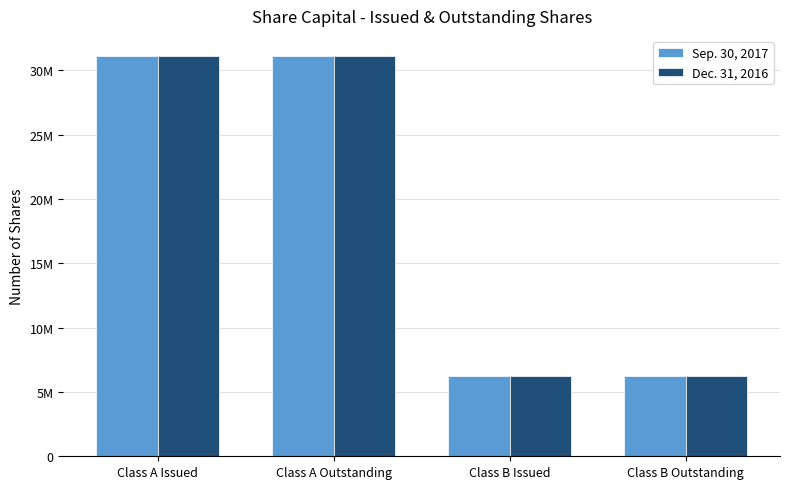

List the series in order of their peak value, lowest first.

Sep. 30, 2017, Dec. 31, 2016